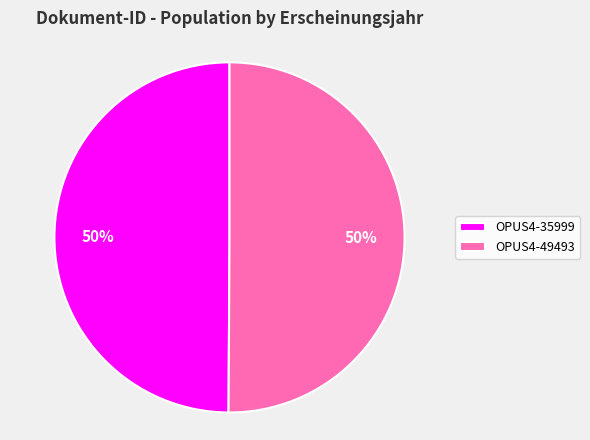

Is the sum of OPUS4-49493 and OPUS4-35999 greater than half?

Yes